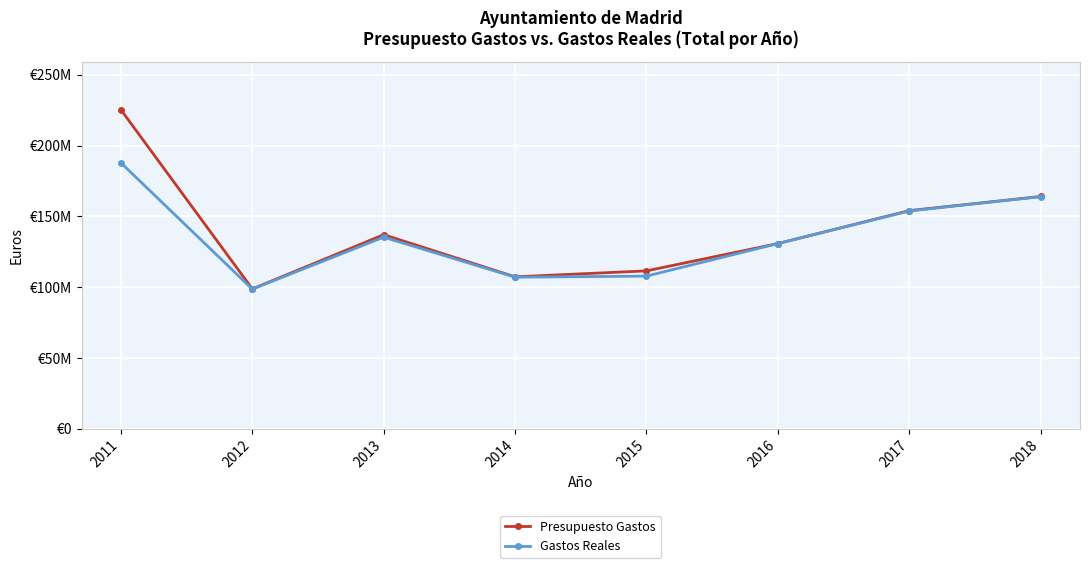

Does the chart have visible grid lines?

Yes